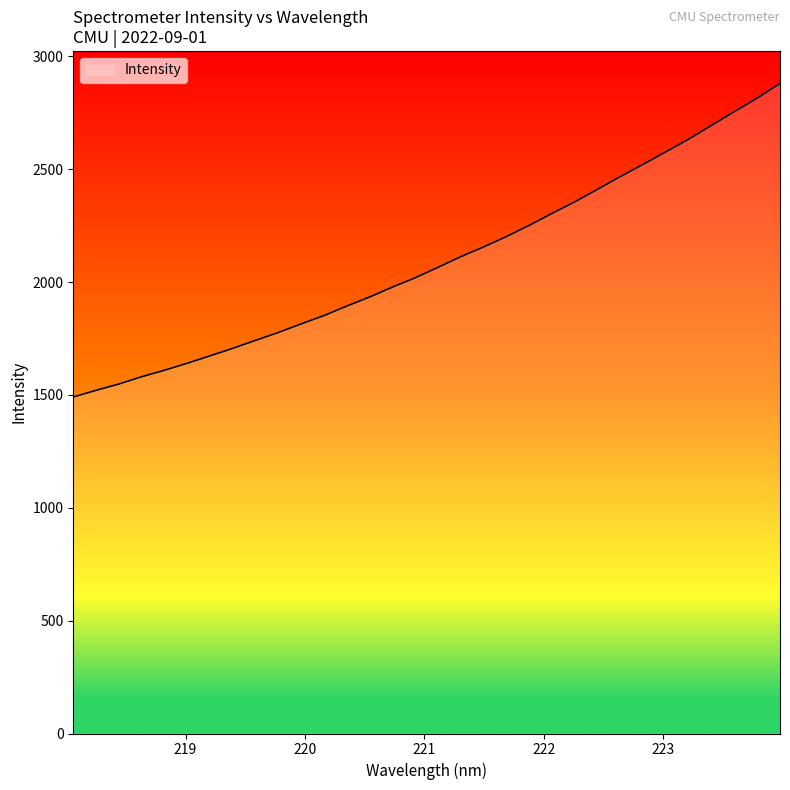

What is the sum of all values?

66988.0